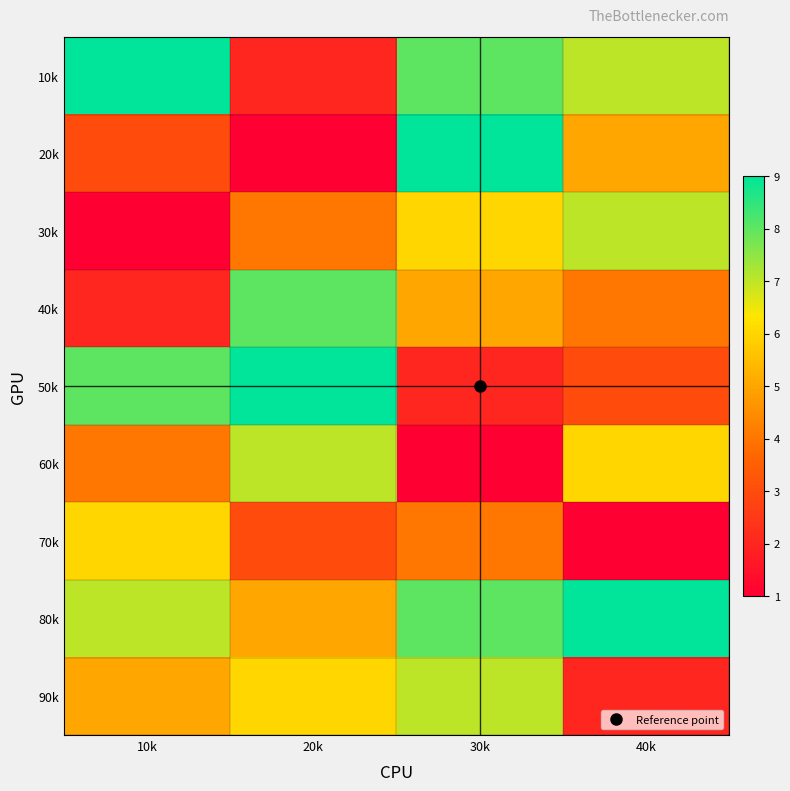

What is the smallest value displayed?

1